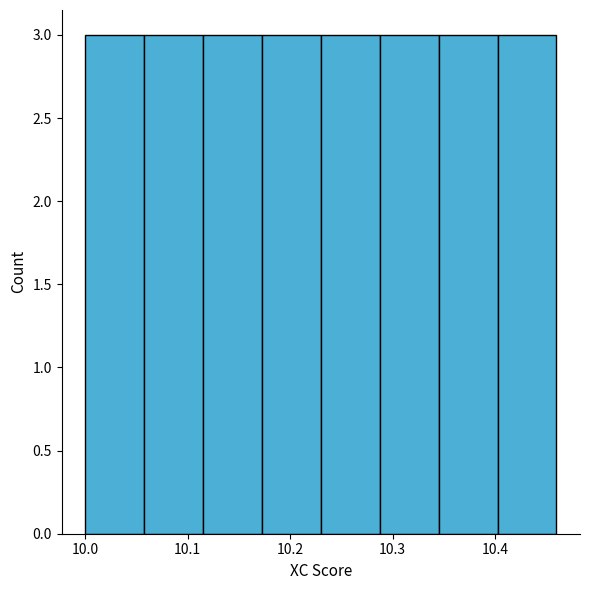

How tall is the bar that spans 10.40 to 10.46 on the x-axis? Neither the bar edges nor the heights are printed on the chart, so give them approximately, as read against the axes.

3